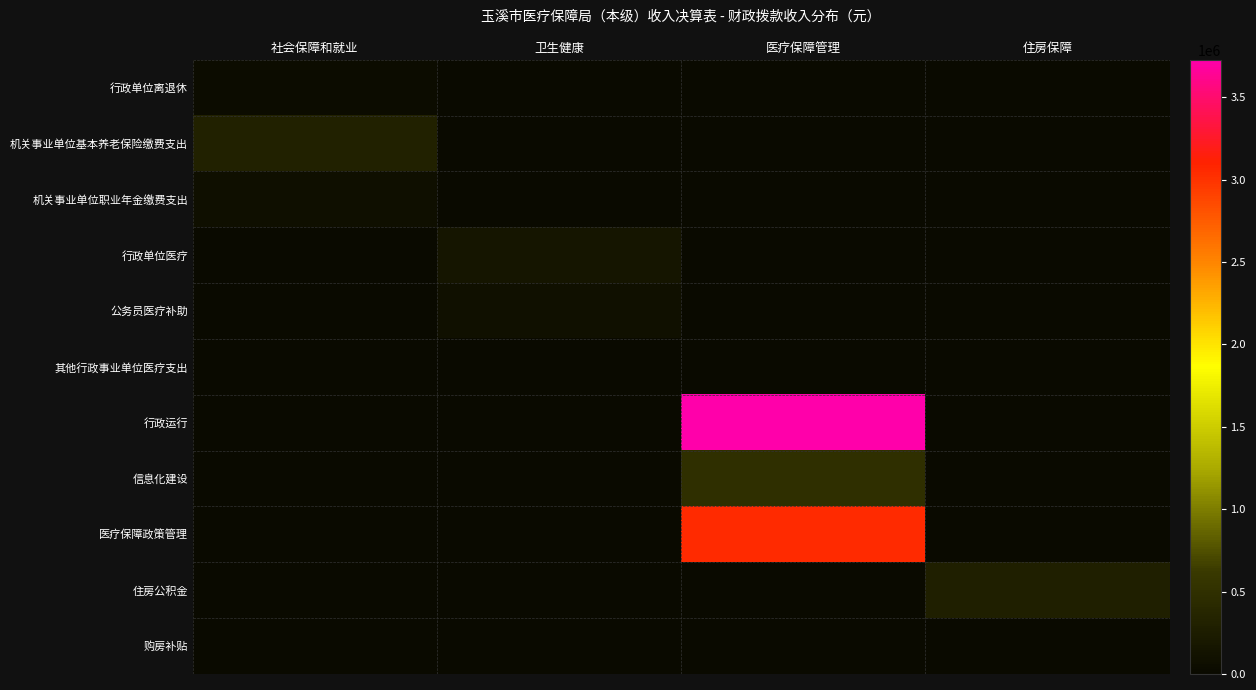

Which series has the widest spread of values?

行政运行